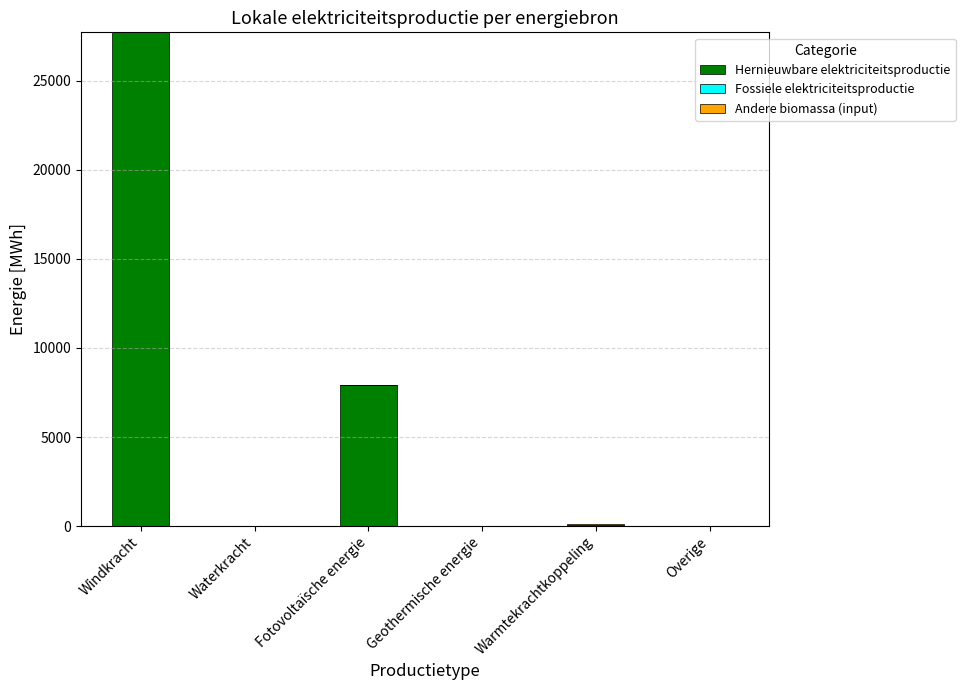

At which category is the sum across all series the highest?

Windkracht